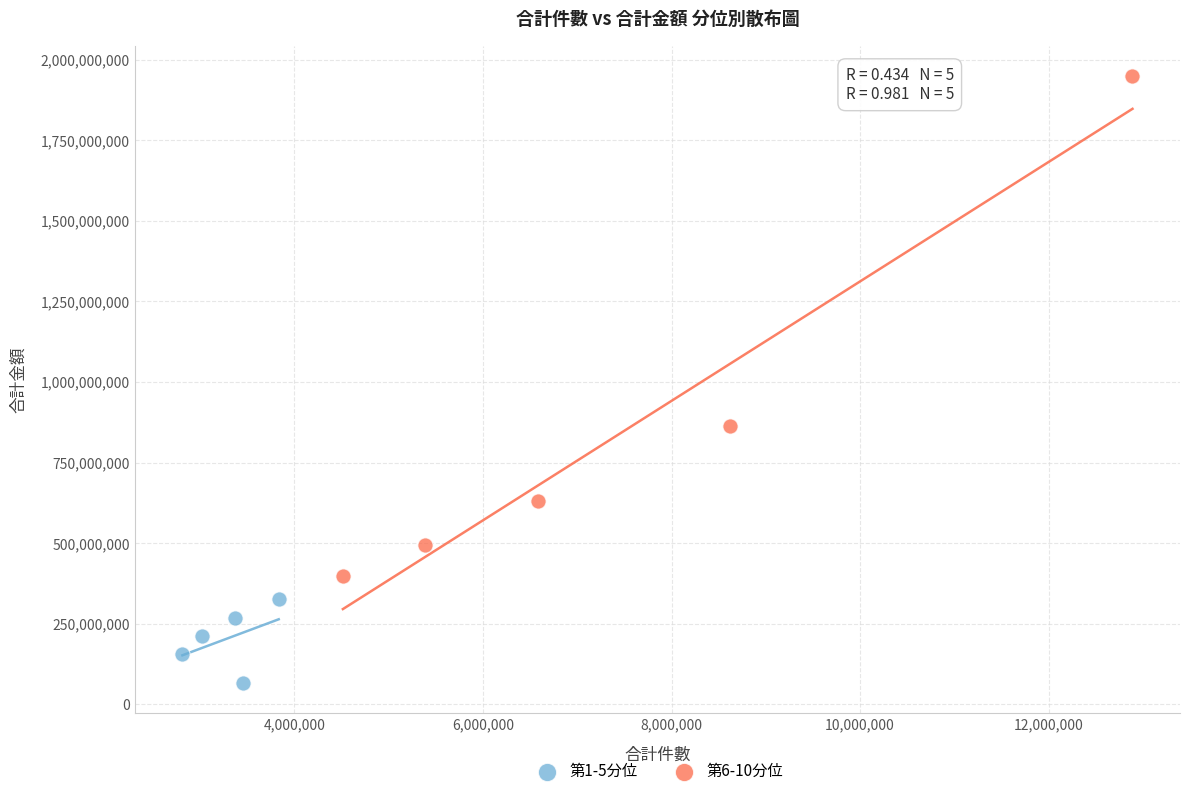

Which series reaches the minimum Y coordinate?

第1-5分位